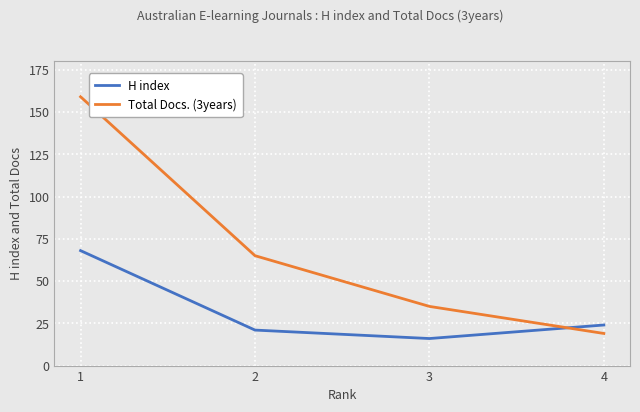

Reading left to right, extract all data points from this chart.

H index: 1=68	2=21	3=16	4=24
Total Docs. (3years): 1=159	2=65	3=35	4=19